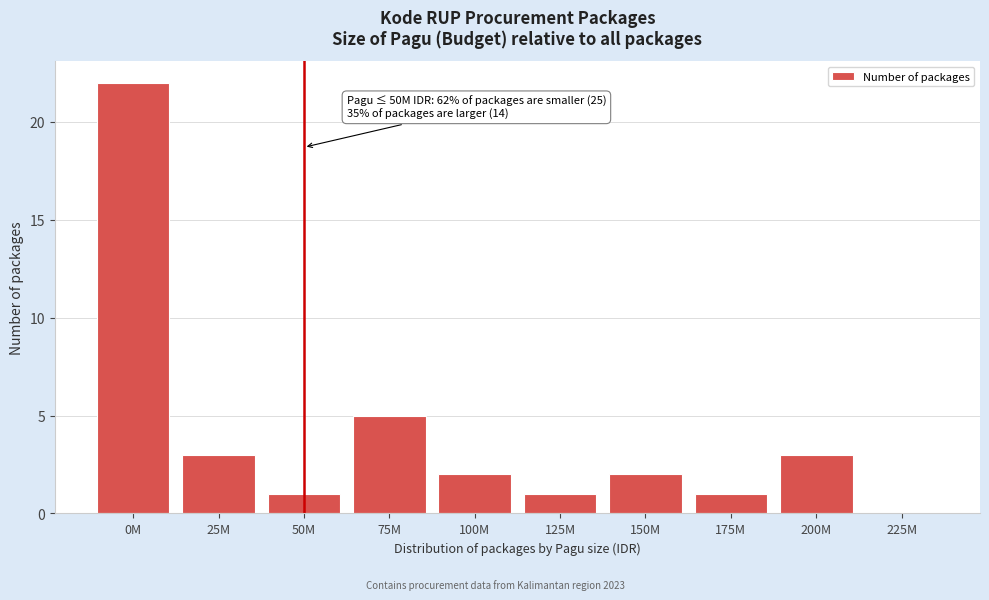

Reading left to right, extract all data points from this chart.

0M=22	25M=3	50M=1	75M=5	100M=2	125M=1	150M=2	175M=1	200M=3	225M=0